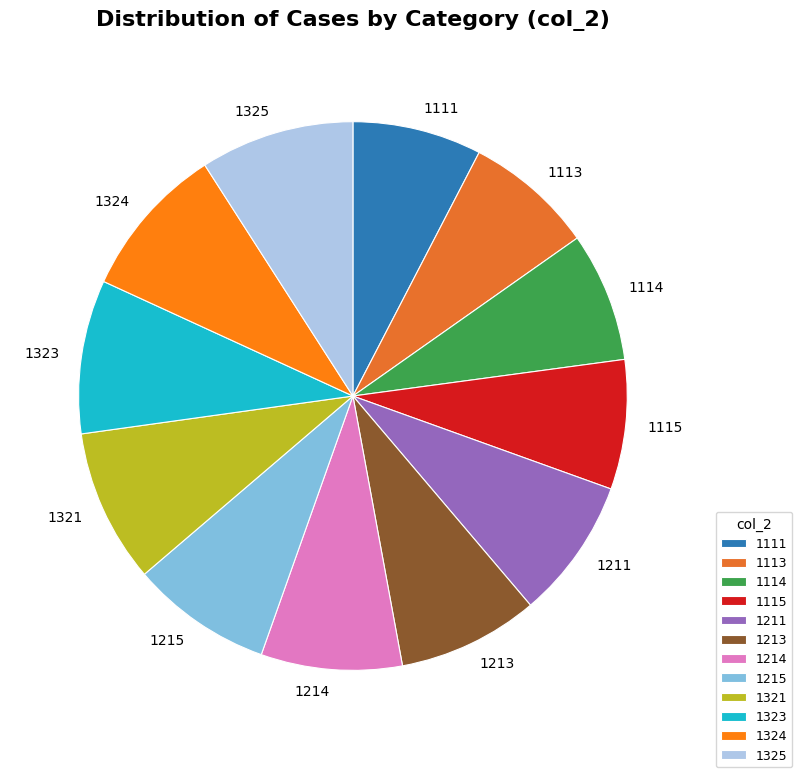

What is the ratio of the value at 1115 to the value at 1215?

0.9